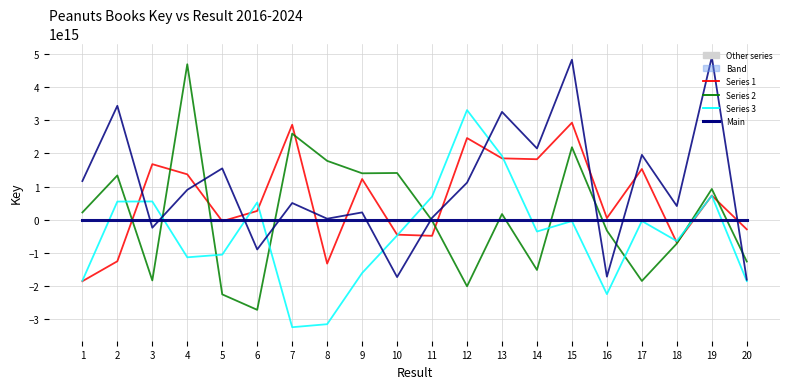

True or false: Main has more than 0 points higher than both neighbors.

True